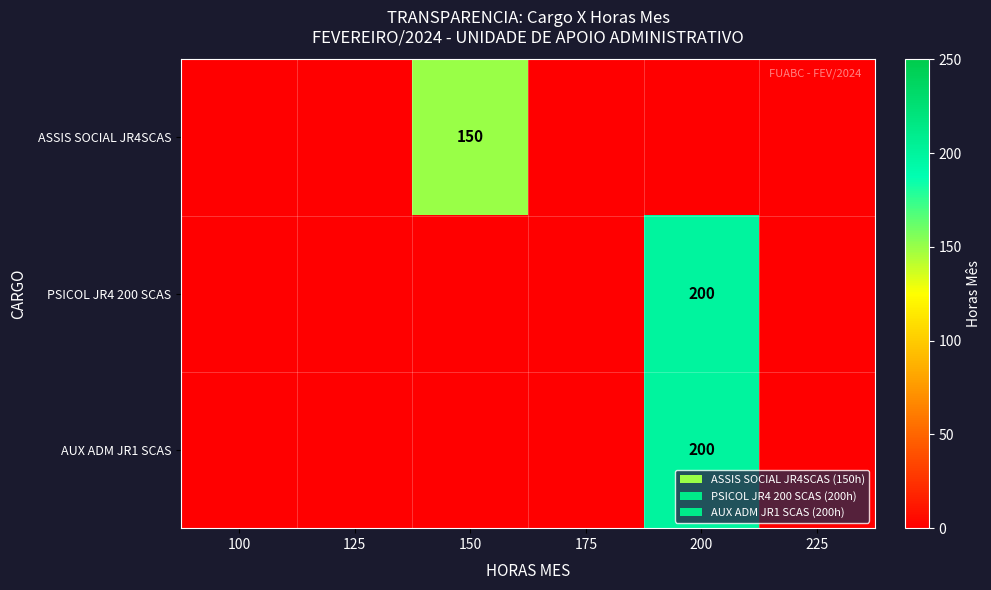

At which category is the sum across all series the highest?

200